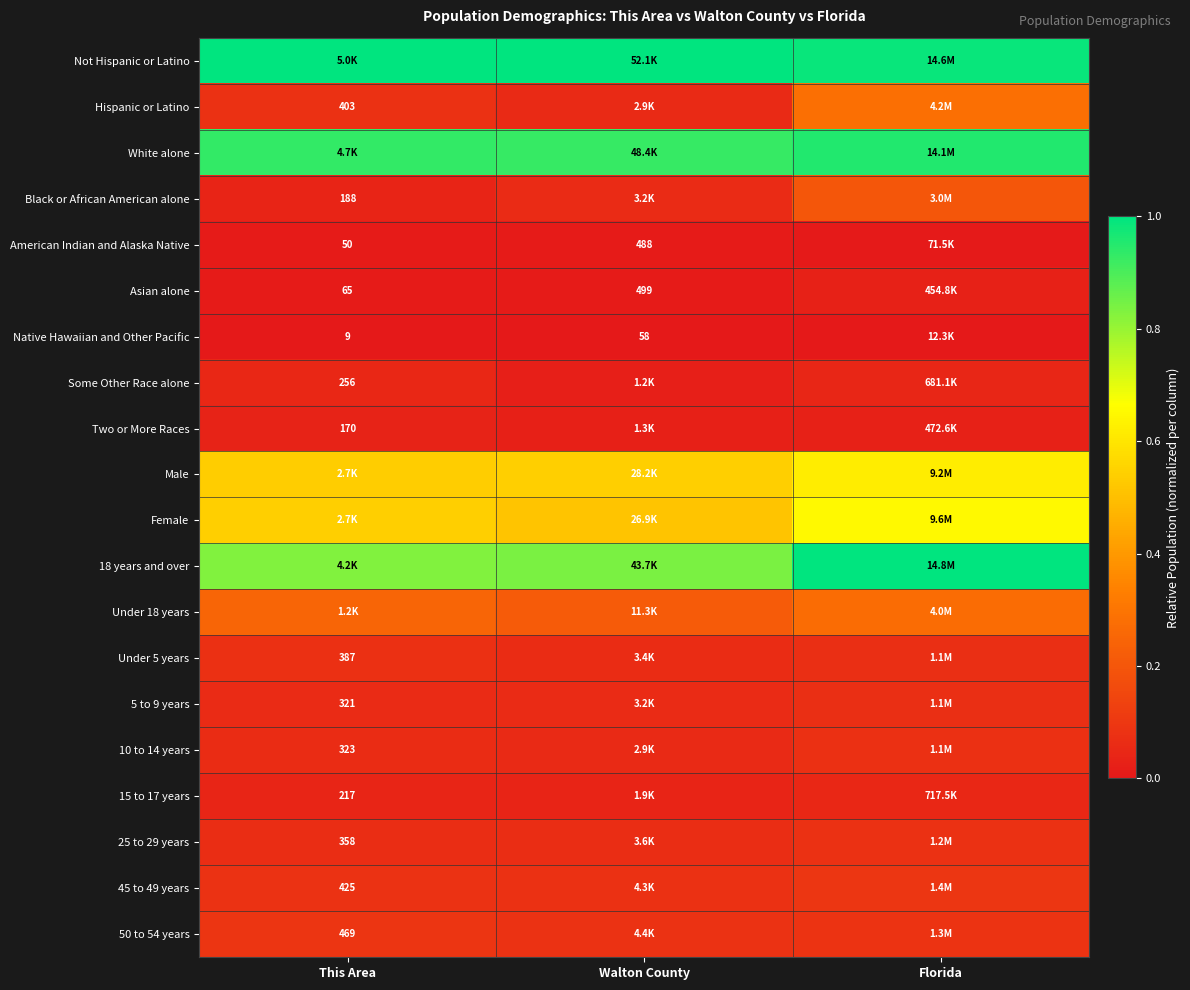

What is the total value across all series at Florida?

5.6